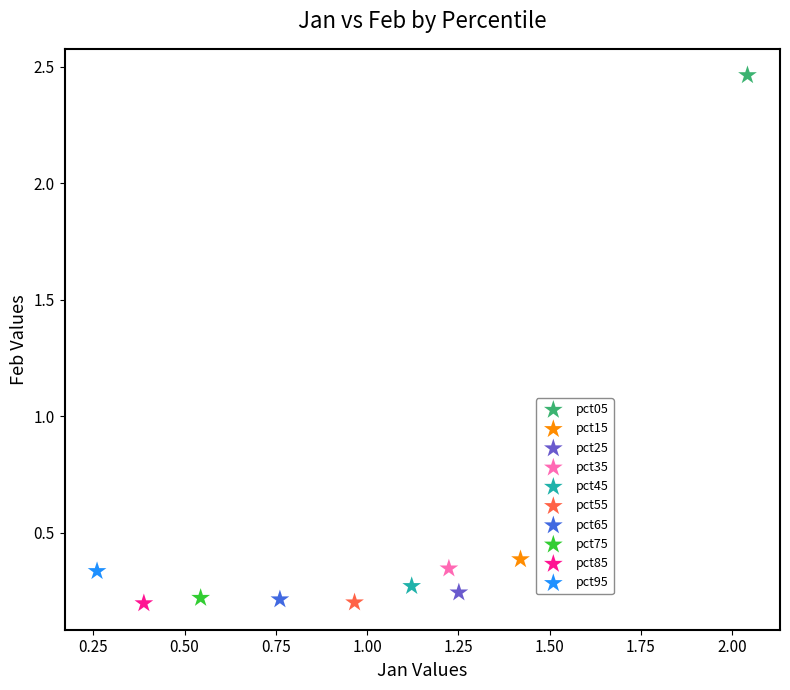

What are all the series names shown in the legend?

pct05, pct15, pct25, pct35, pct45, pct55, pct65, pct75, pct85, pct95